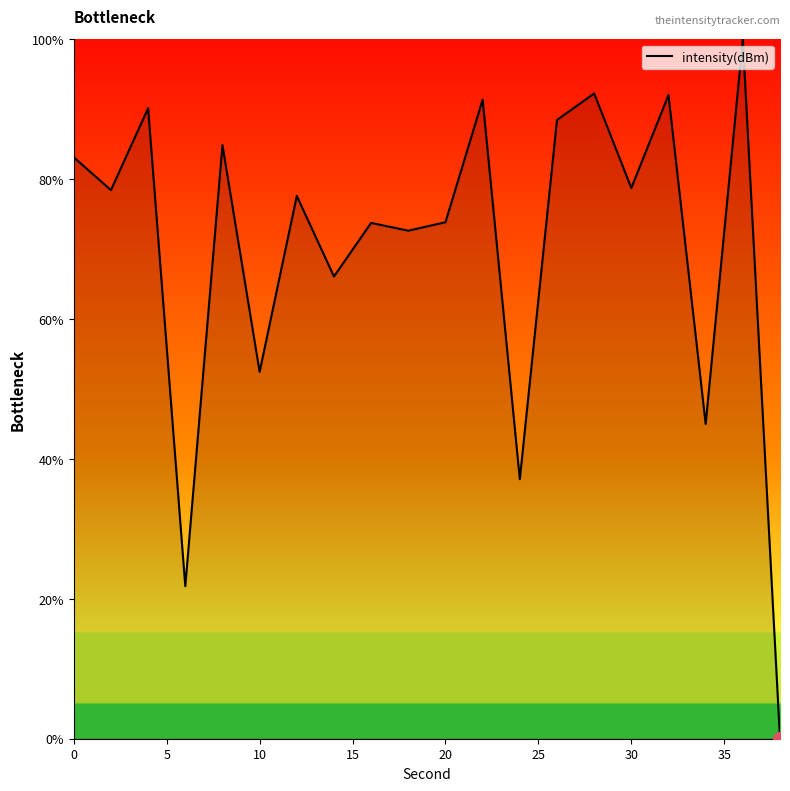

What is the maximum value shown in the chart?

100.0